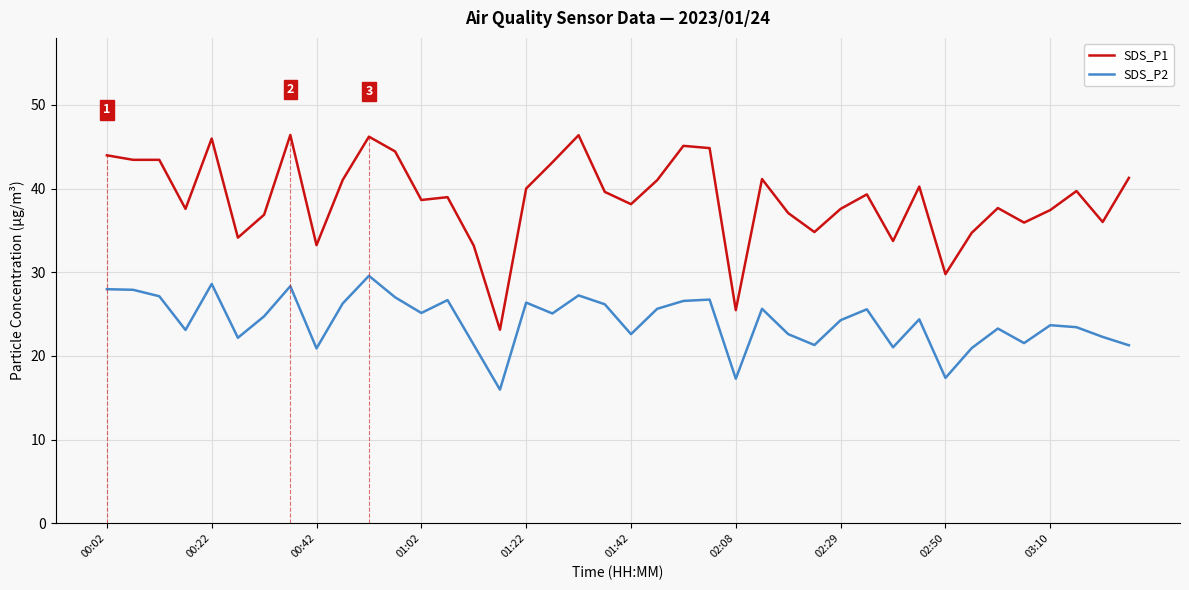

How many lines are shown in the chart?

2